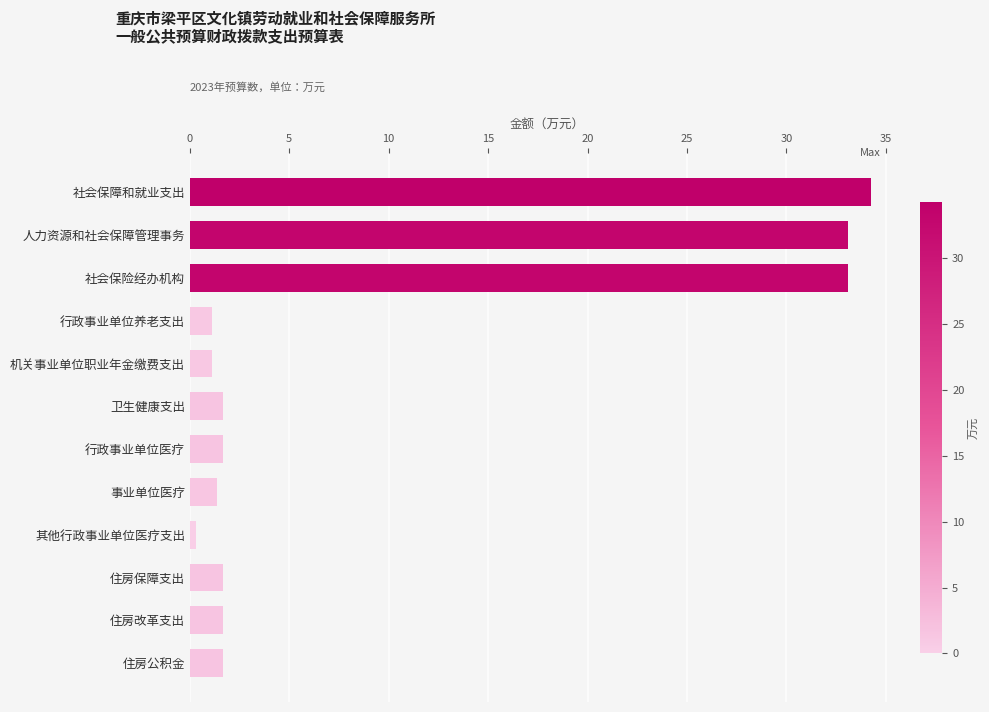

Reading bottom to top, extract all data points from this chart.

住房公积金=1.7	住房改革支出=1.7	住房保障支出=1.7	其他行政事业单位医疗支出=0.3	事业单位医疗=1.3	行政事业单位医疗=1.7	卫生健康支出=1.7	机关事业单位职业年金缴费支出=1.1	行政事业单位养老支出=1.1	社会保险经办机构=33.1	人力资源和社会保障管理事务=33.1	社会保障和就业支出=34.2